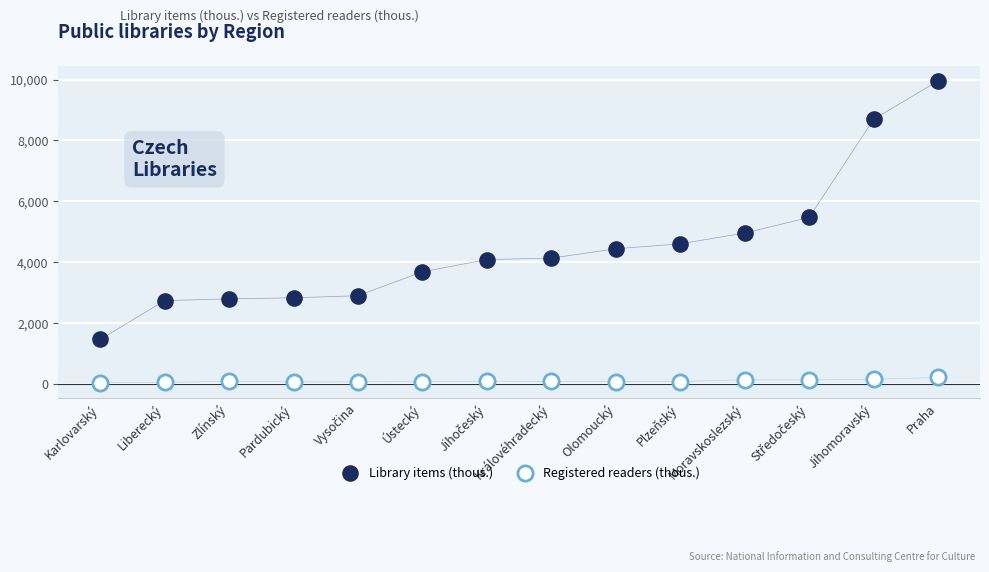

Which series has the widest spread of Y values?

Library items (thous.)